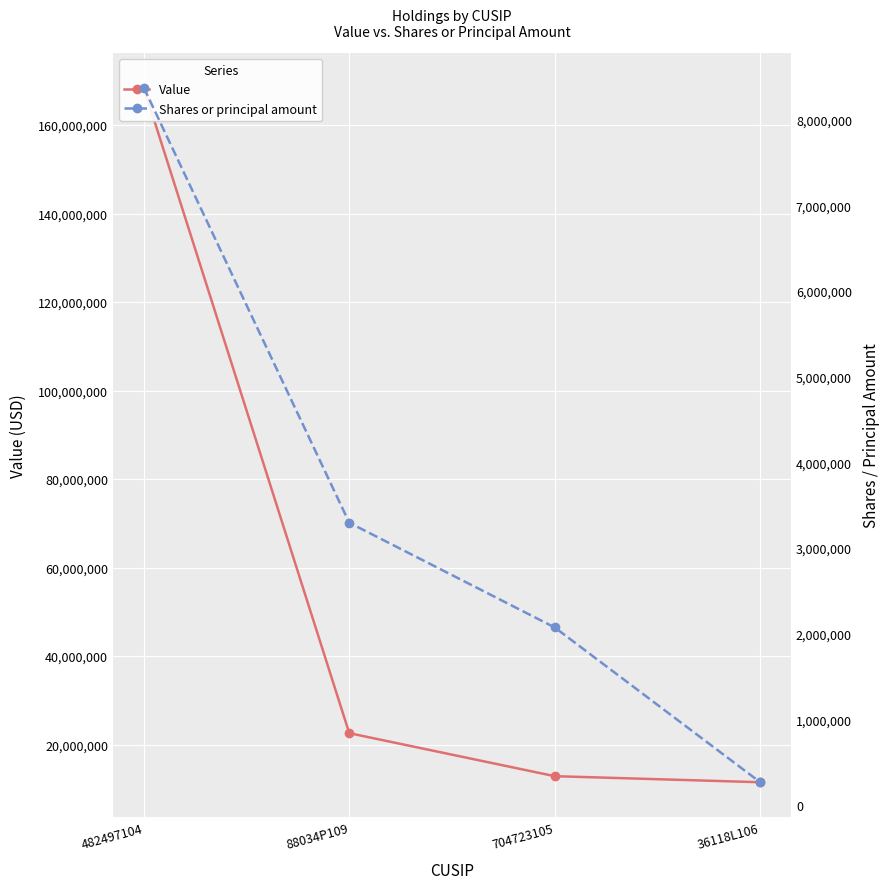

Count the Shares or principal amount values in the range 2071865 to 8373863.

3